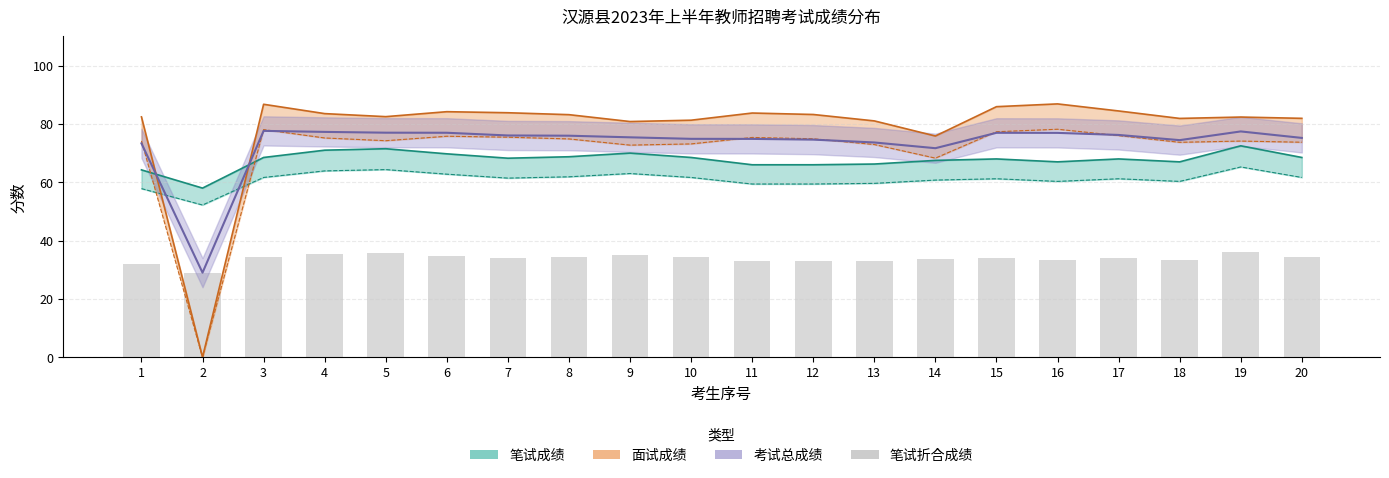

Count the number of values greater than 34.

10